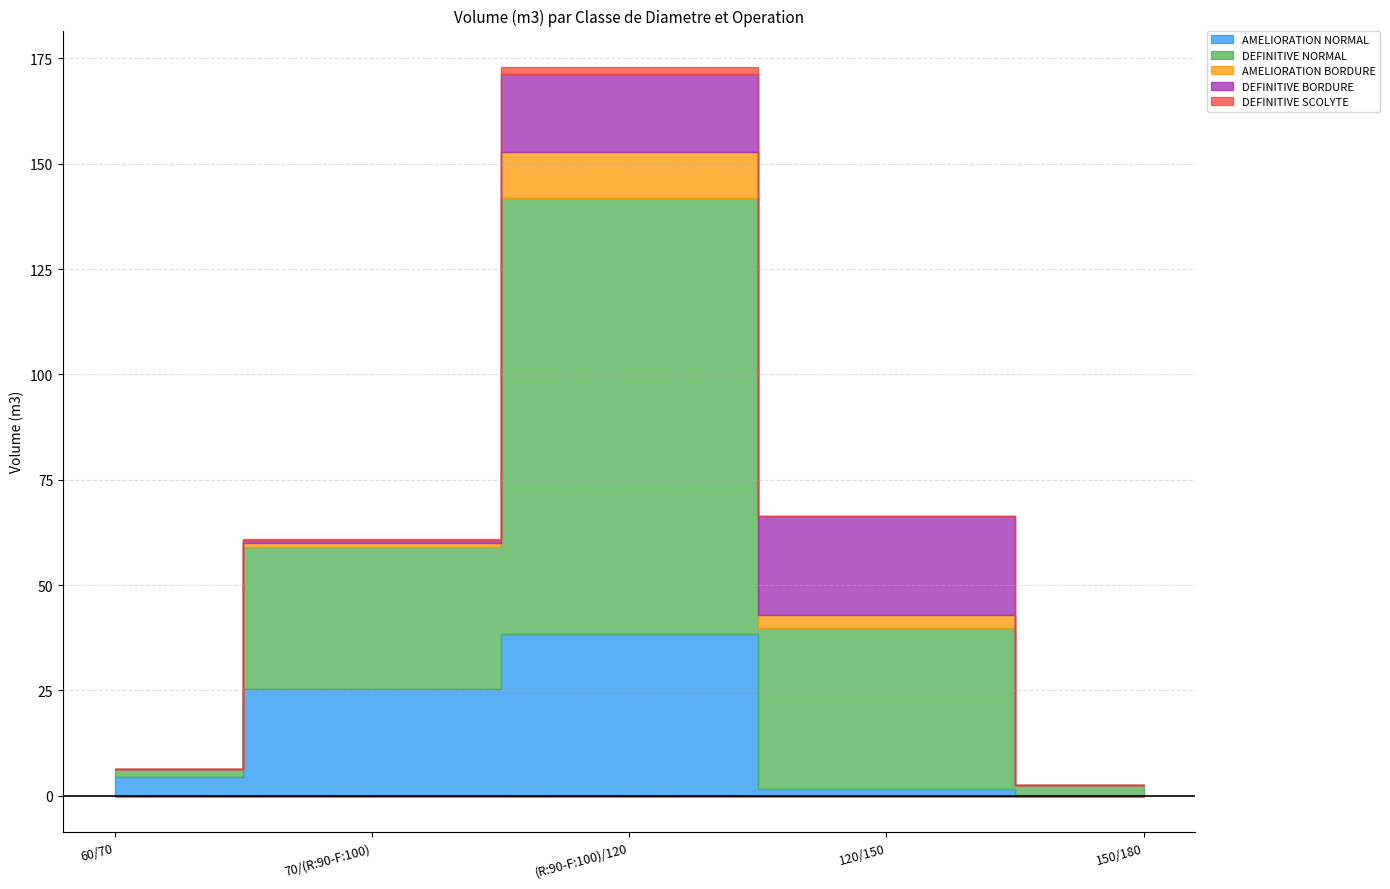

Which series has the largest total across all categories?

DEFINITIVE NORMAL